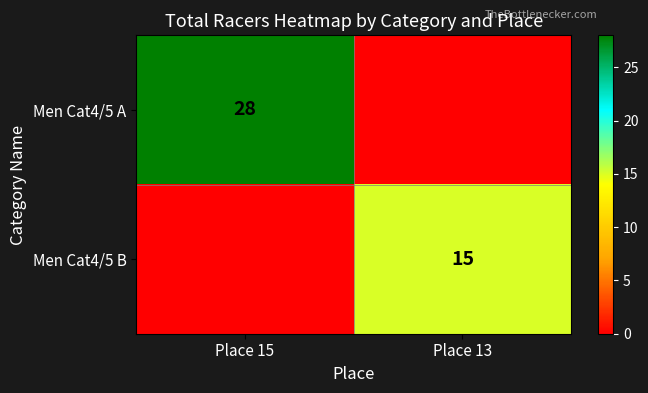

Is the value of Men Cat4/5 B at Place 13 greater than the value of Men Cat4/5 A at Place 15?

No